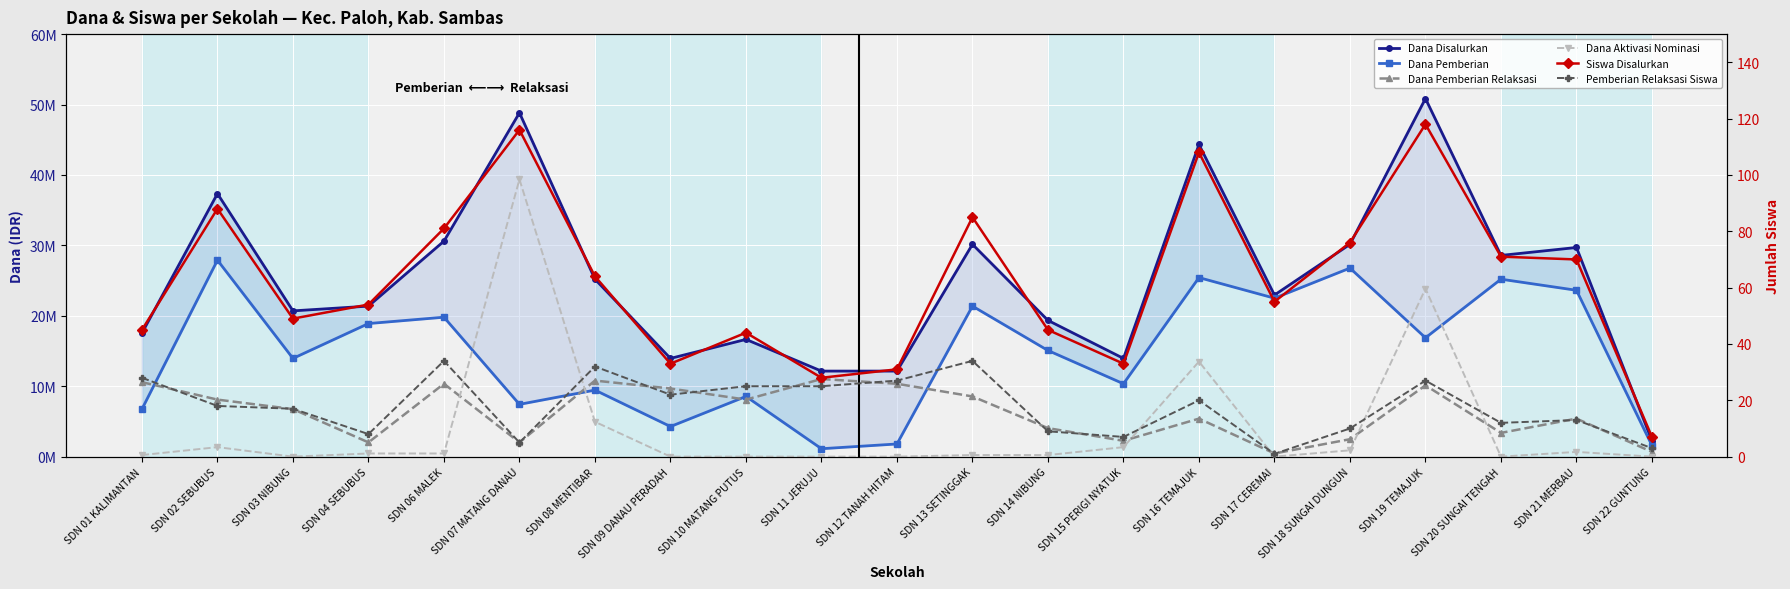

True or false: Dana Aktivasi Nominasi and Dana Pemberian Relaksasi intersect in this chart.

True